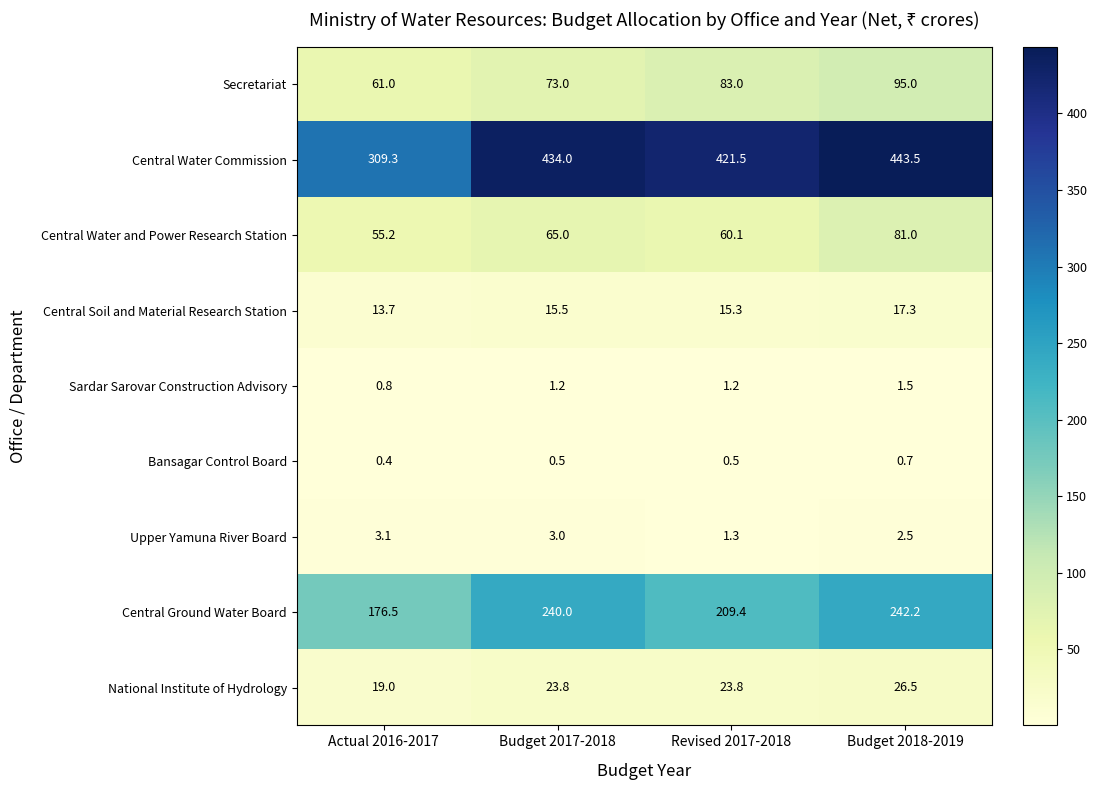

How many series are shown in this chart?

9